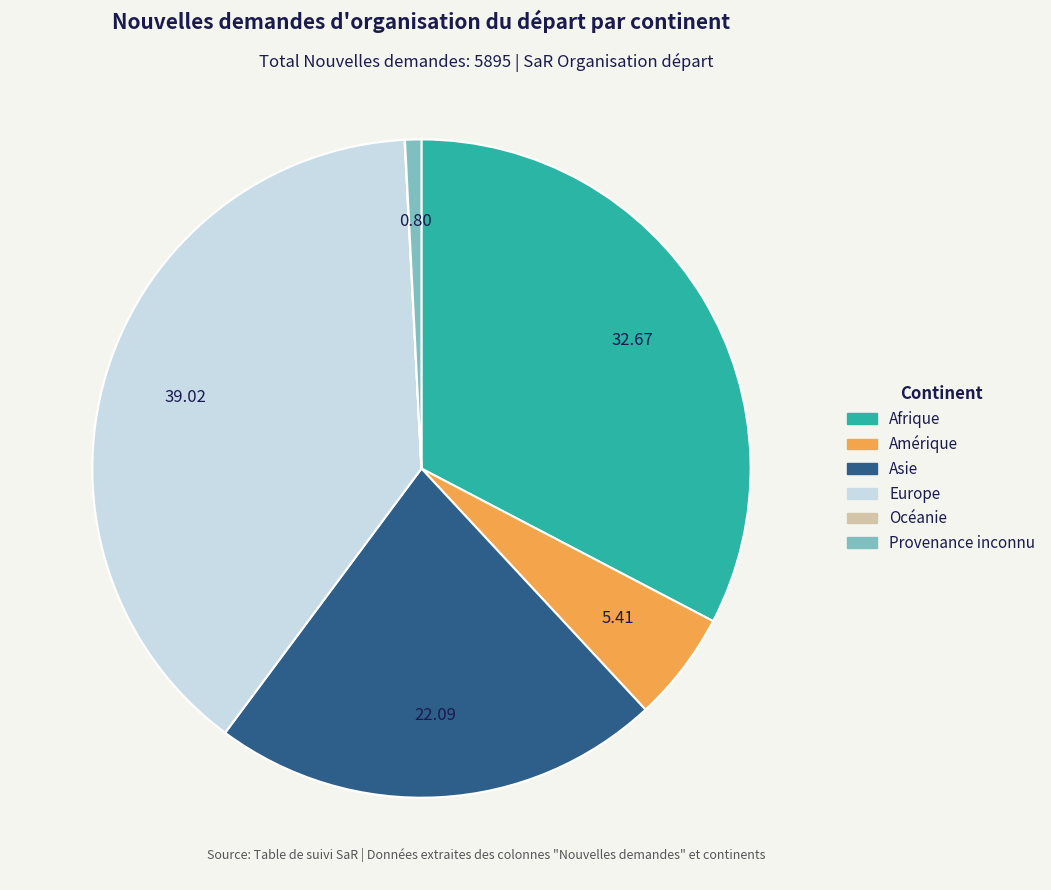

Approximately how many times larger is the value at Europe compared to Amérique?

7.2